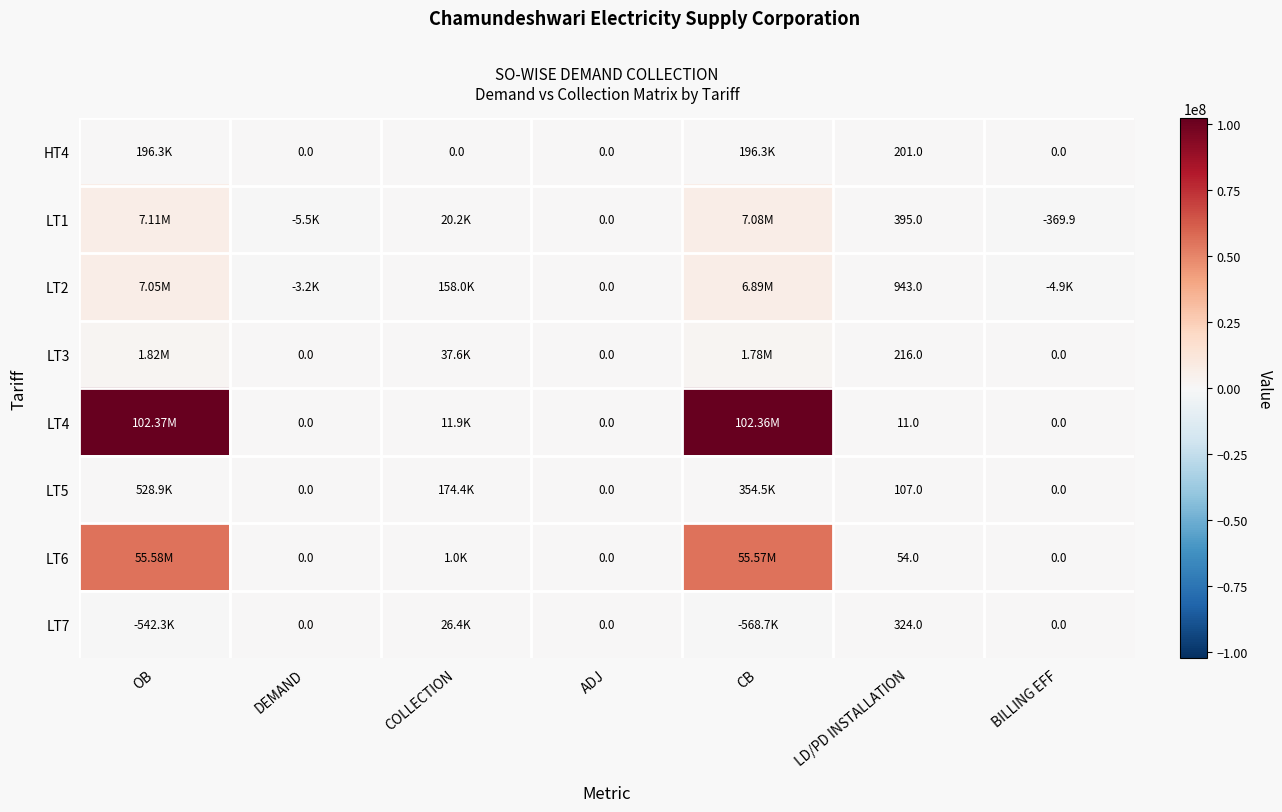

Between ADJ and BILLING EFF, which is larger?

ADJ